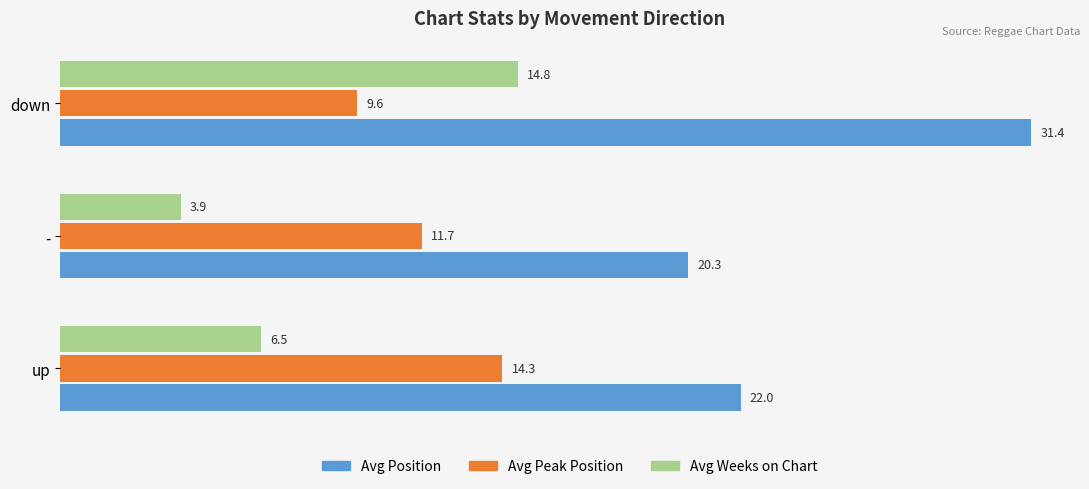

What is the sum of all Avg Peak Position values?

35.6